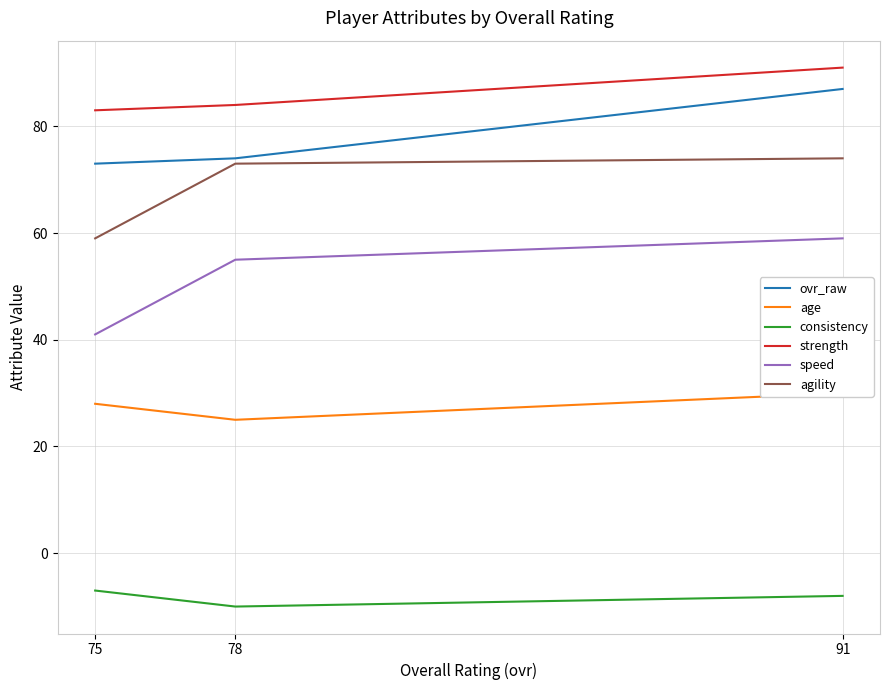

Where is ovr_raw nearest to the value 80?

78